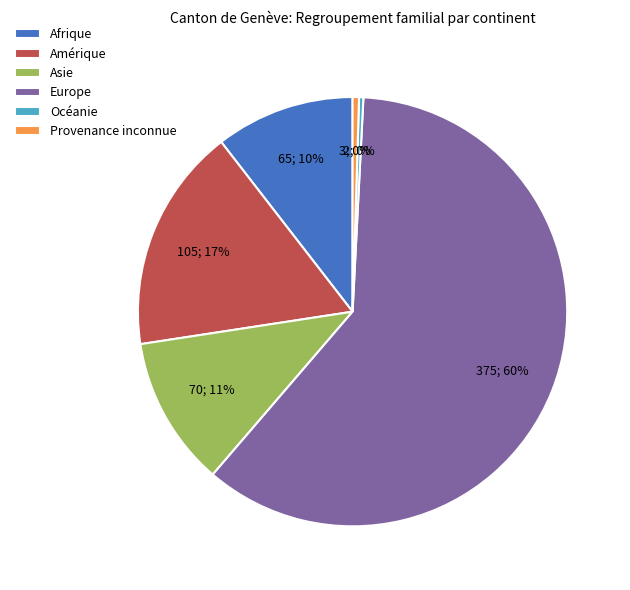

Which slice represents more than half of the pie?

Europe